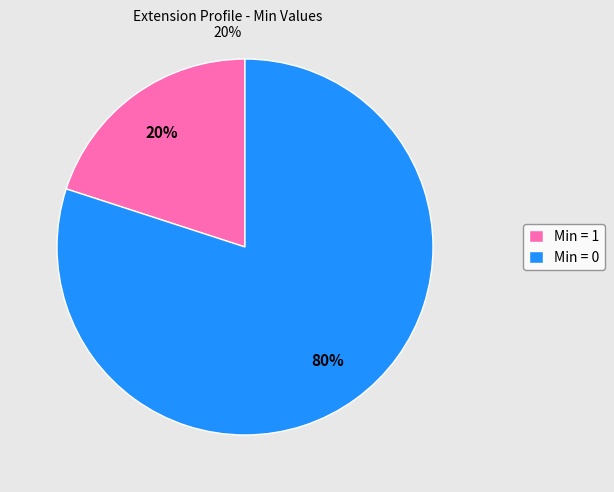

The Min = 0 slice represents 93% of the pie. True or false?

False